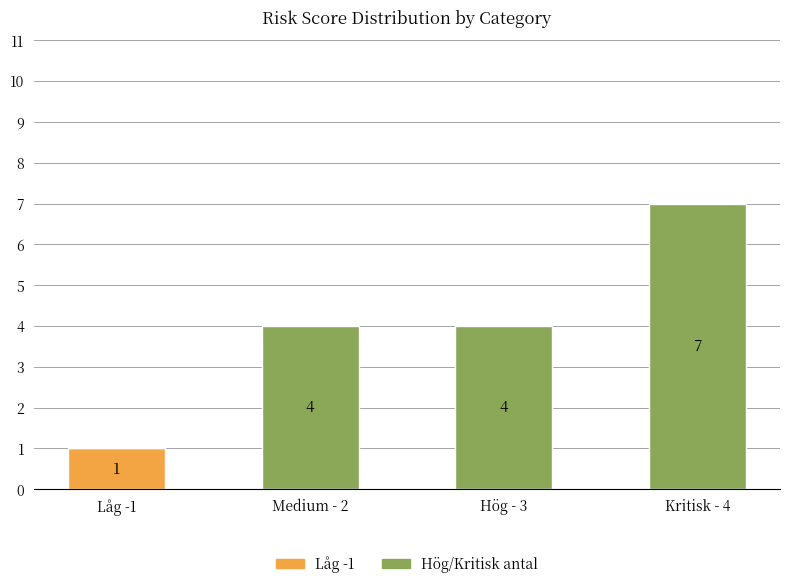

What are all the series names shown in the legend?

Låg -1, Hög/Kritisk antal